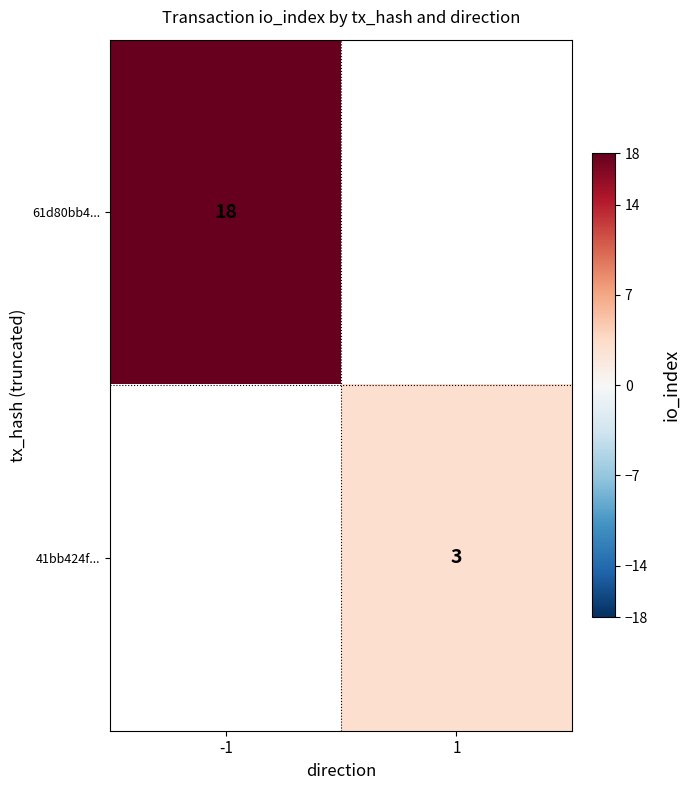

The value of 41bb424f... at 1 is 3. True or false?

True